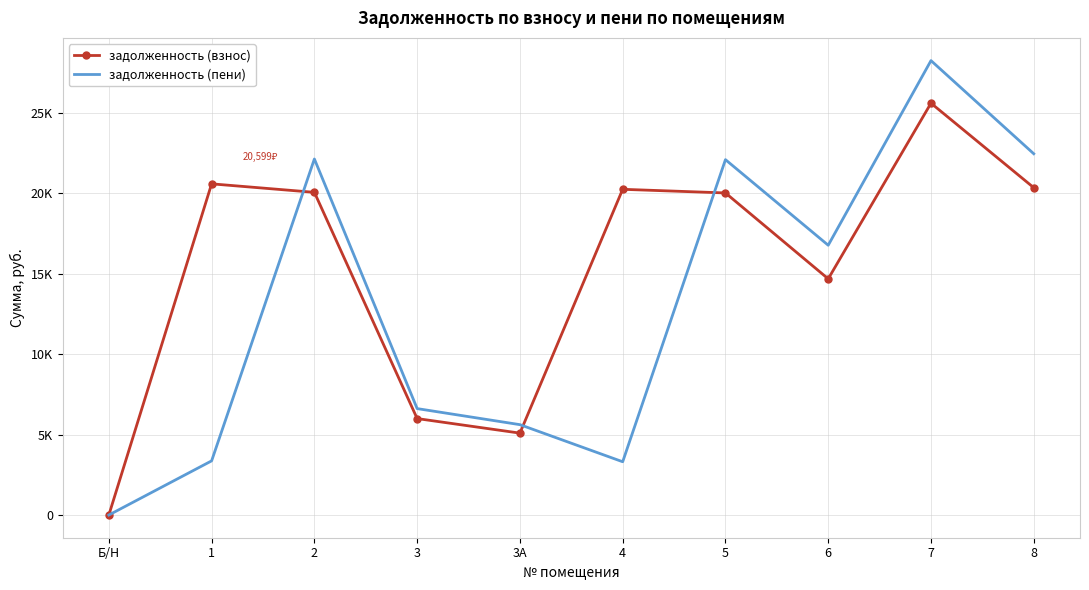

What is the maximum value for задолженность (взнос)?

25617.2